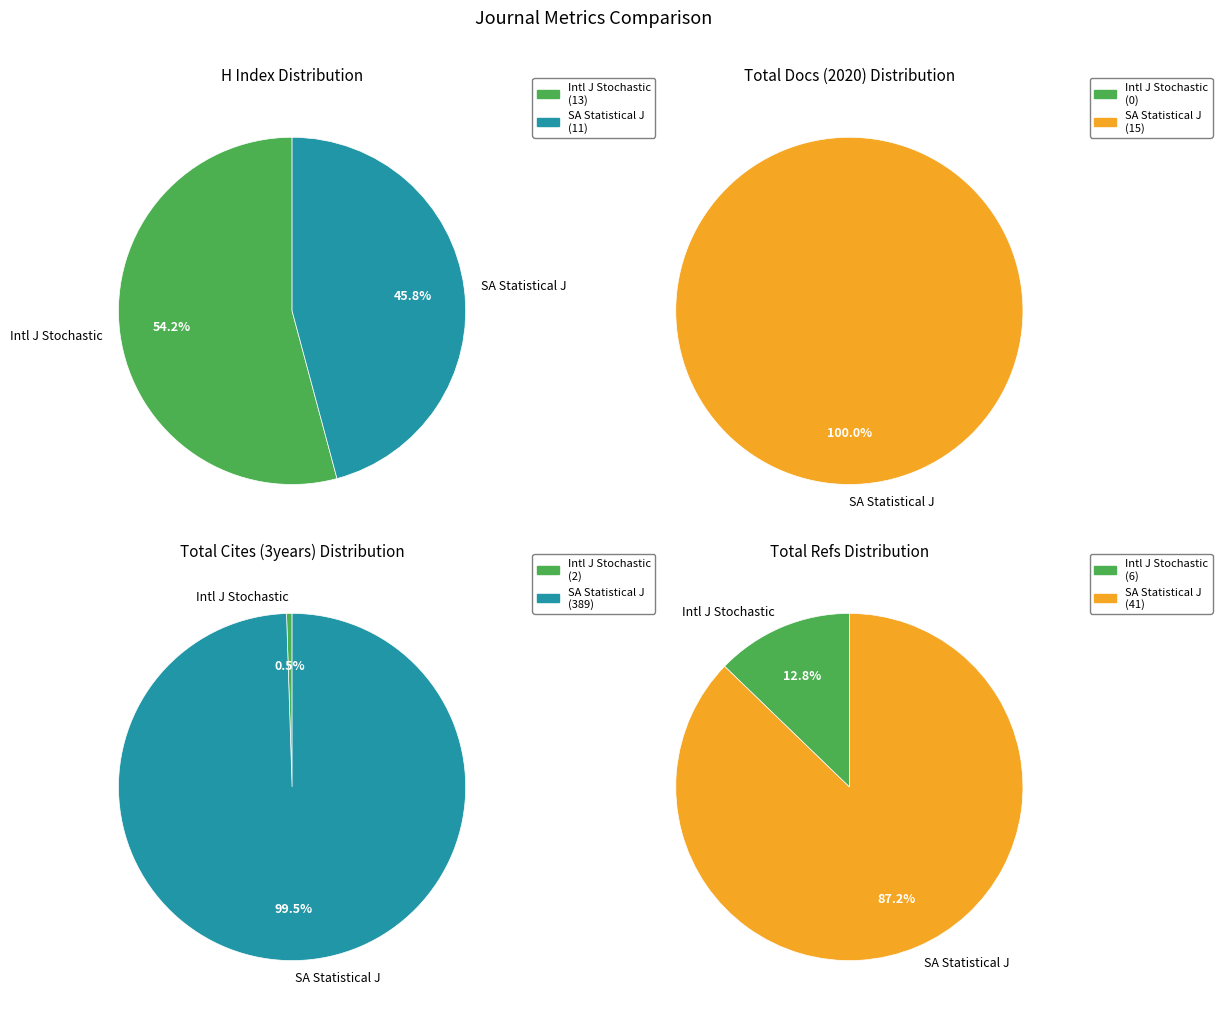

How much of the chart is everything except International Journal of Stochastic Analysis?

45.8%